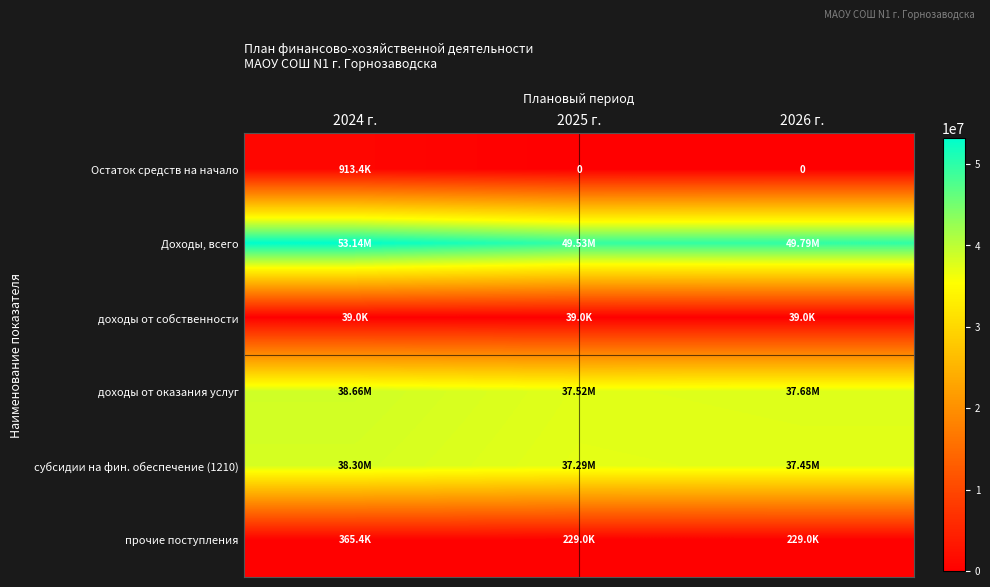

The доходы от оказания услуг series shows 38662252.6 at 2024 г.. True or false?

True